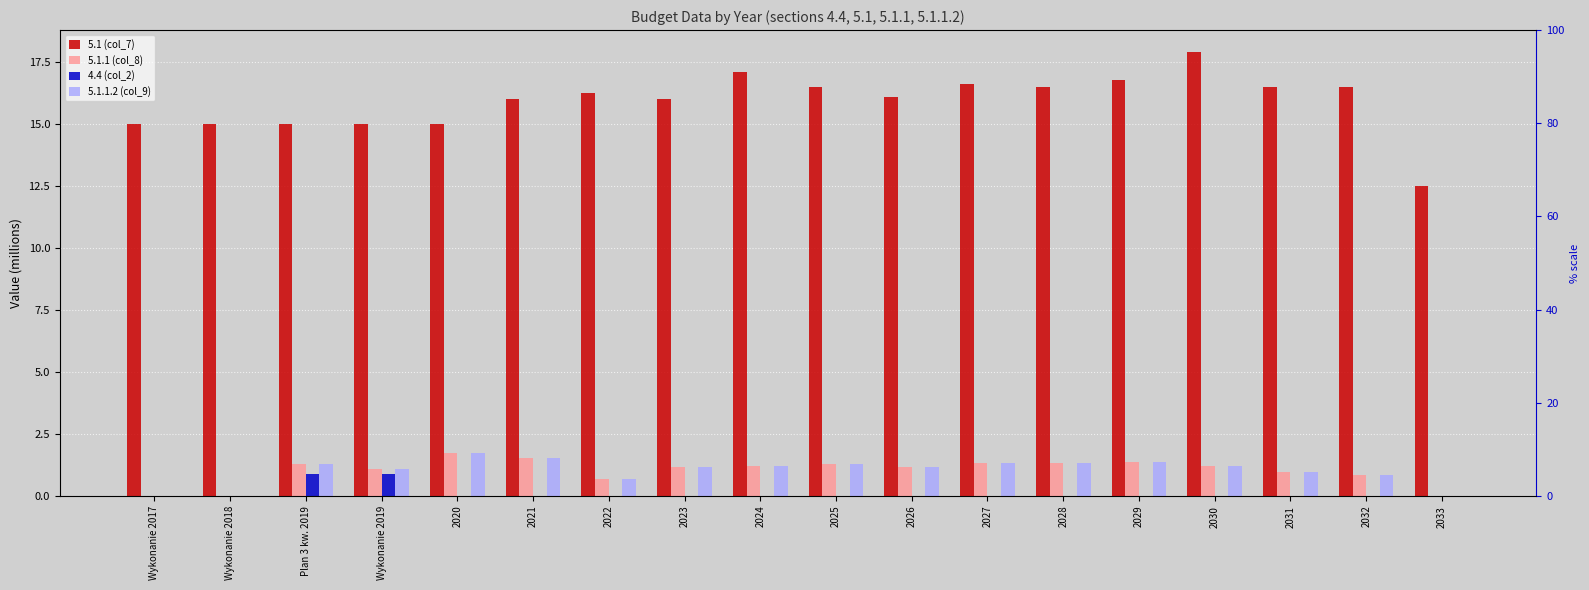

How many values in 5.1.1 (col_8) are above zero?

15